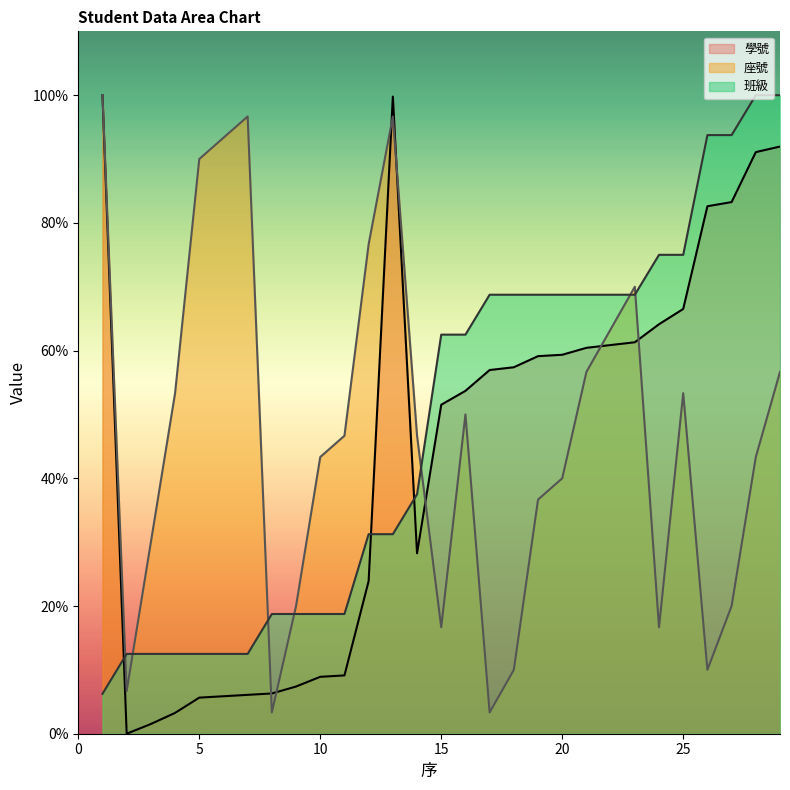

How many data points does each series have?

29